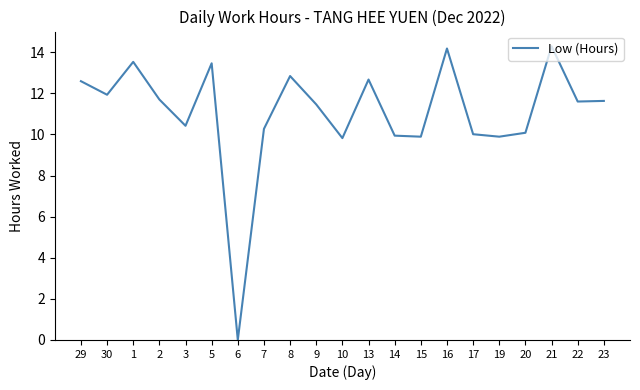

What is the ratio of the value at 15 to the value at 21?

0.7